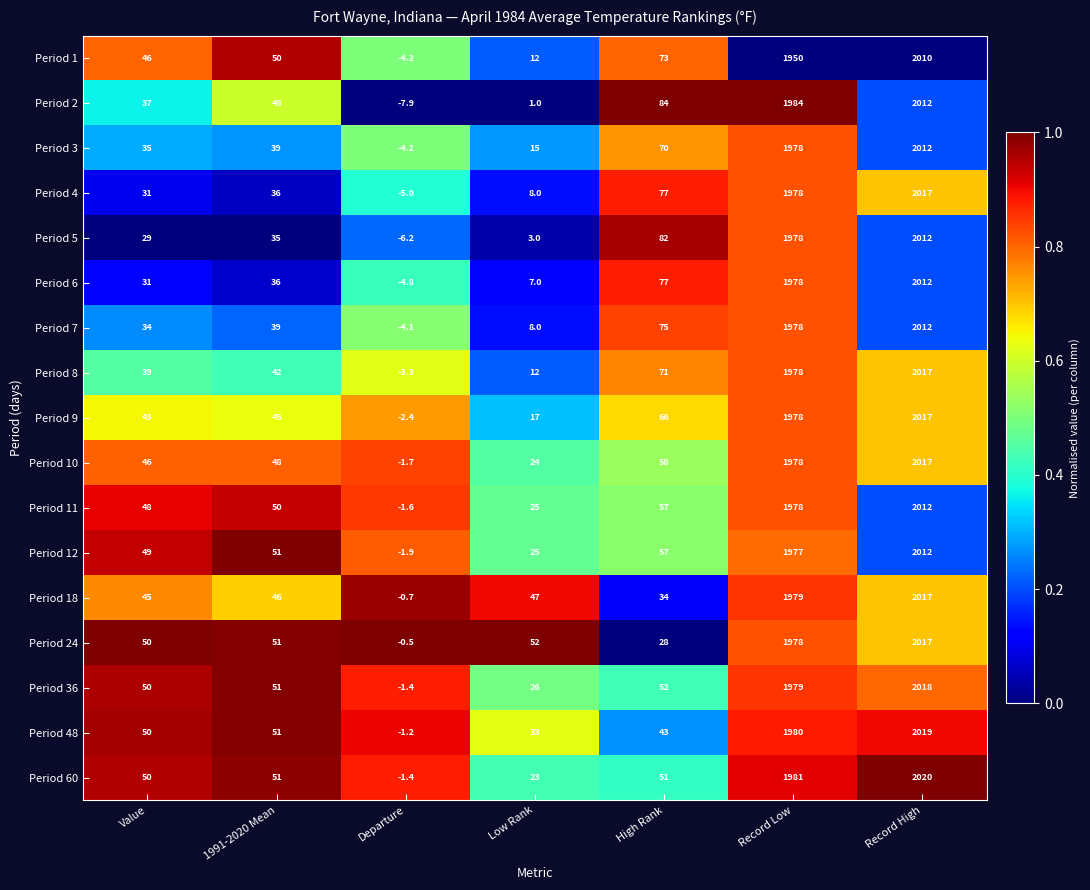

True or false: Period 4 has a value of 2017.0 at Record High.

True